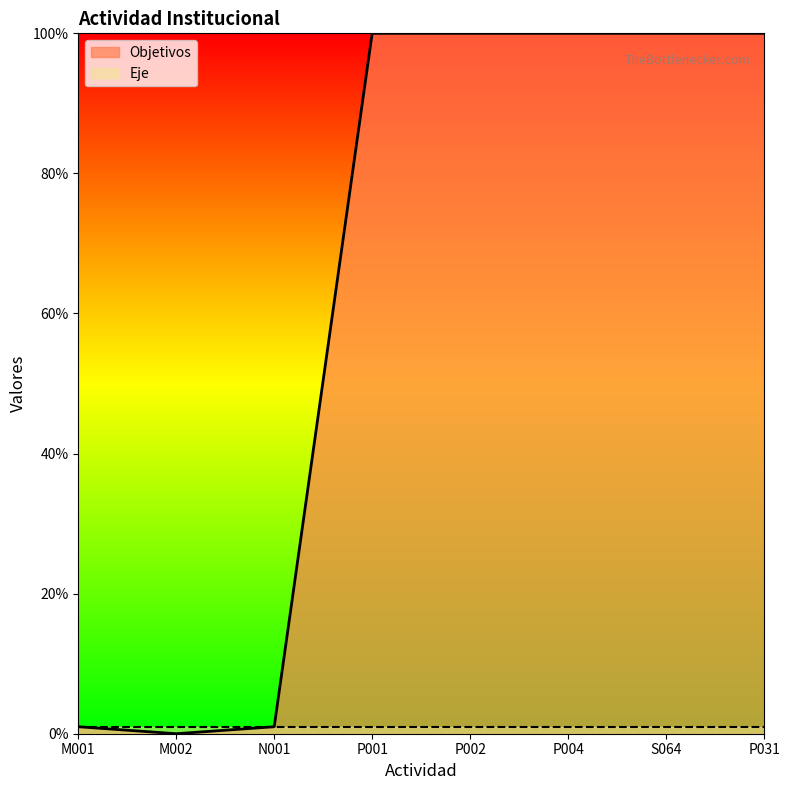

At which category does the chart reach its peak across all series?

P001